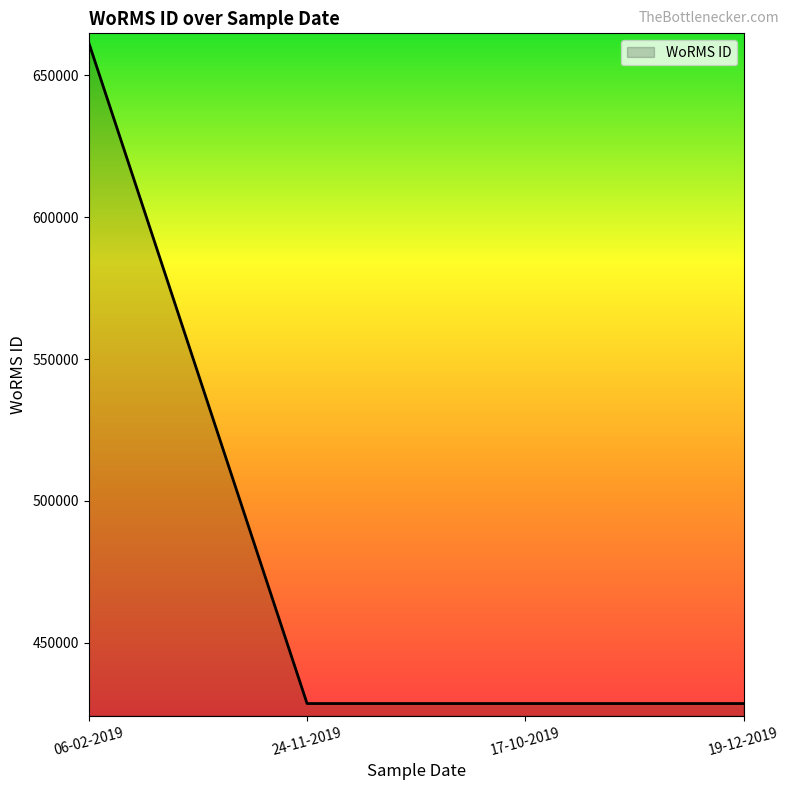

What position from the right is 19-12-2019?

1